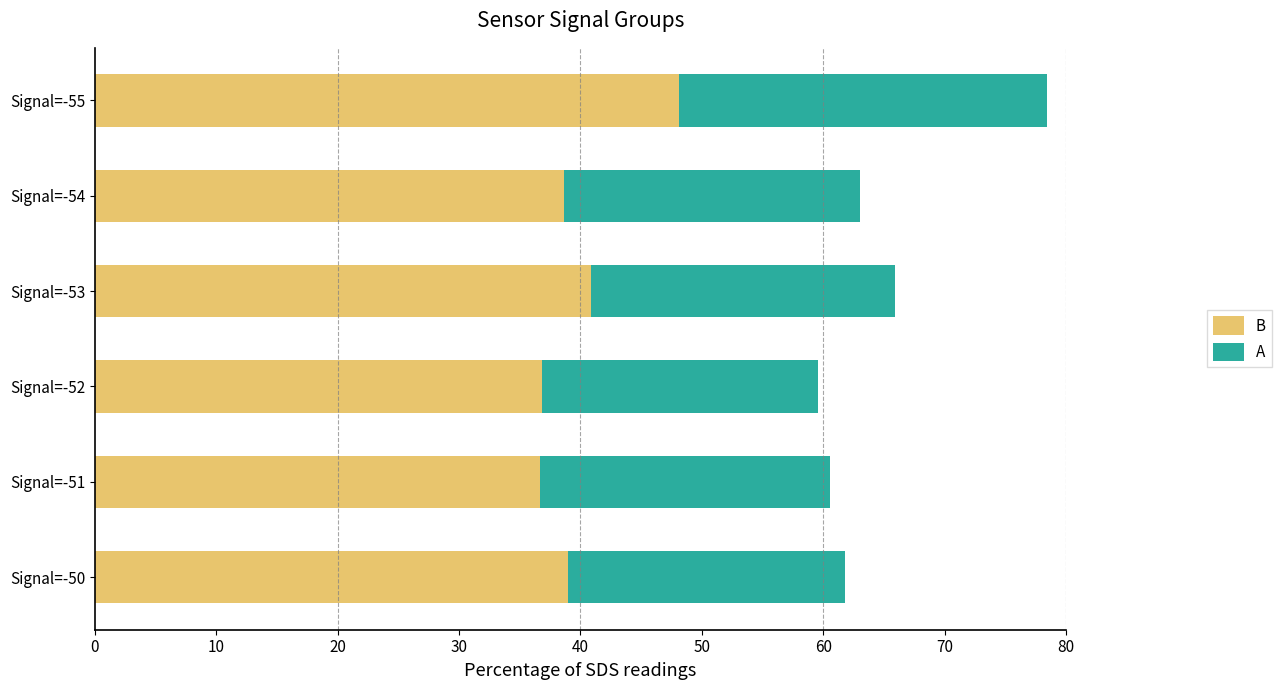

Between Signal=-52 and Signal=-55, which series saw the biggest shift?

B